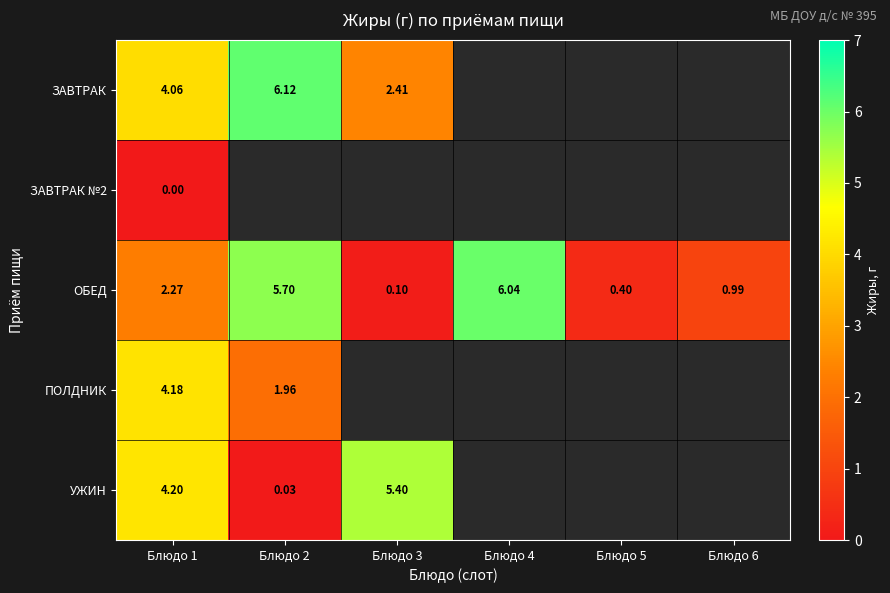

What is the total value across all series at Блюдо 1?

14.7